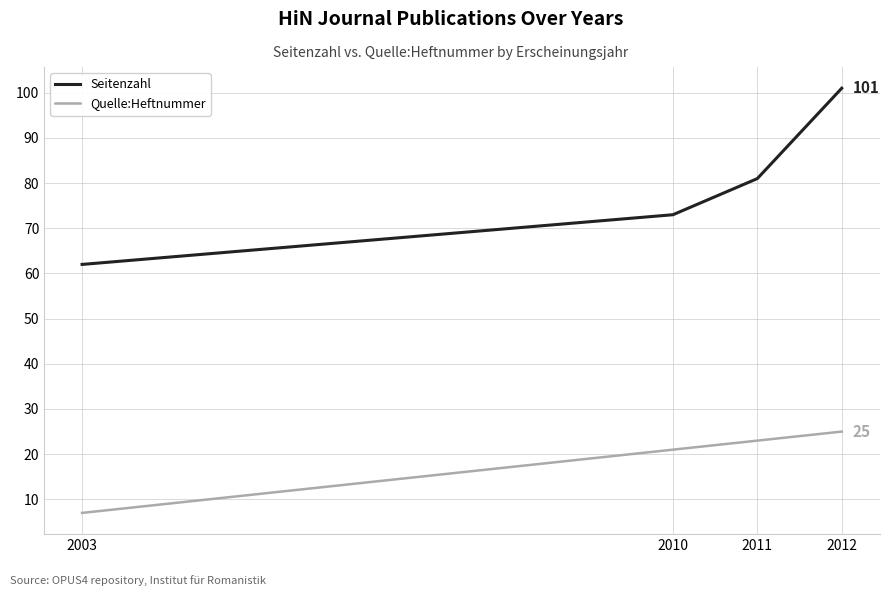

Which category has the highest value across all series?

2012